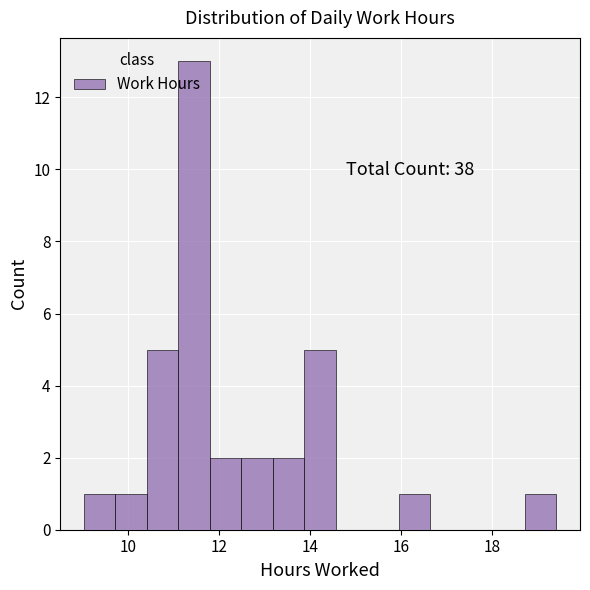

Read against the x-axis, roughly where is the centre of the tallest bar?

11.4